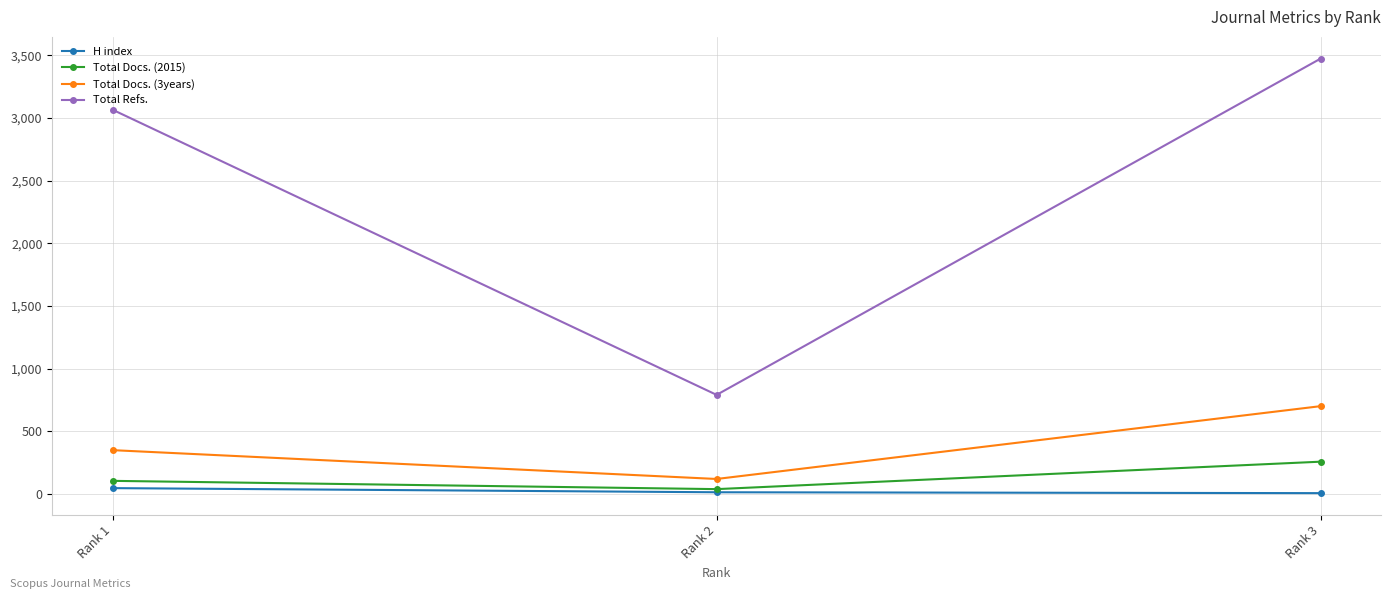

What are all the series names shown in the legend?

H index, Total Docs. (2015), Total Docs. (3years), Total Refs.